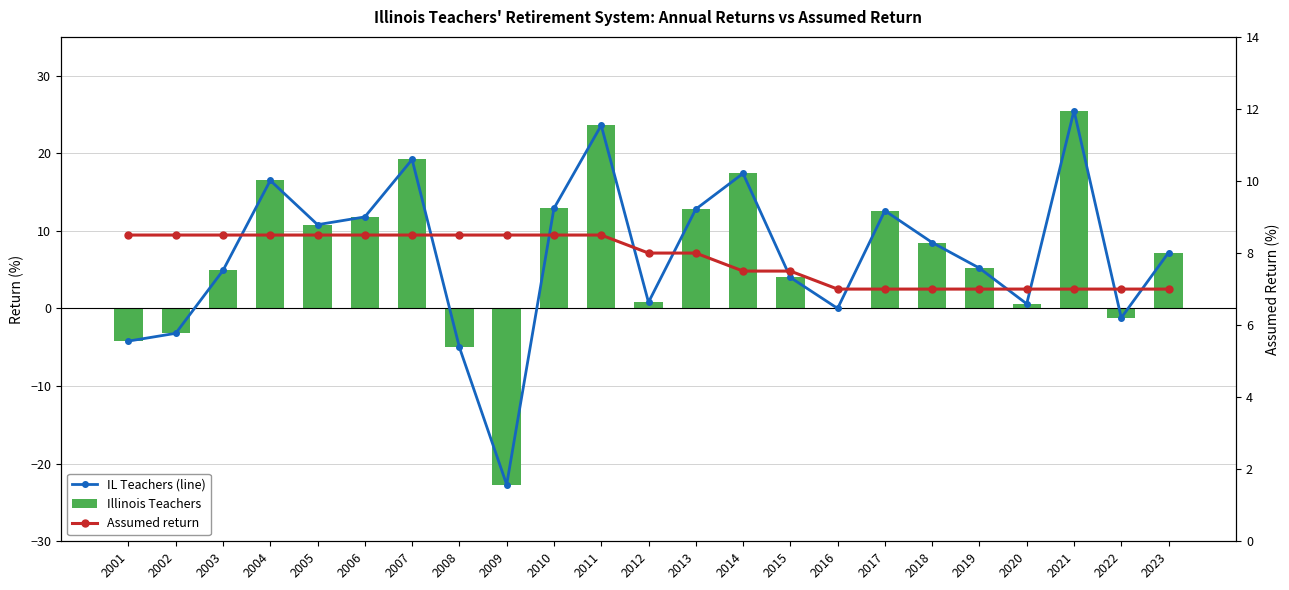

What is the sum of all Assumed return values?

180.5